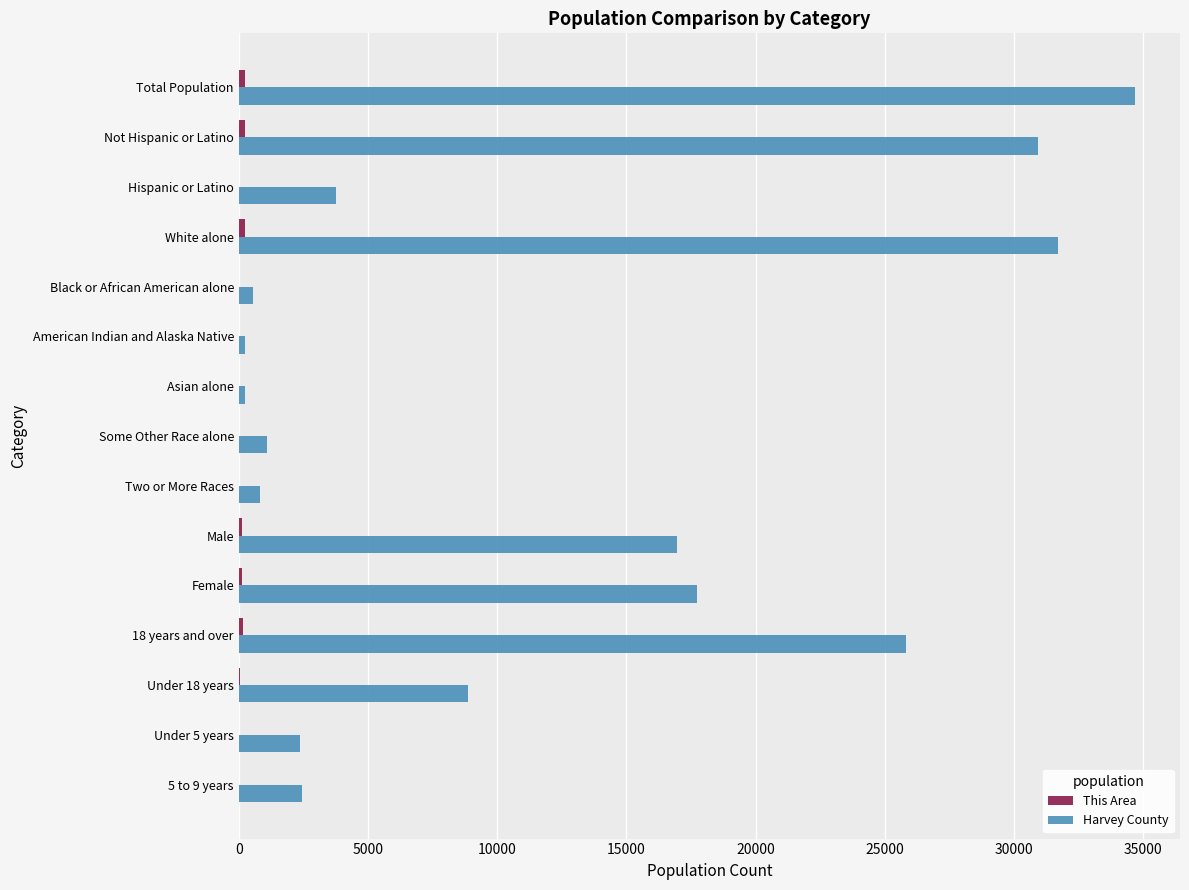

Which series has the largest total across all categories?

Harvey County